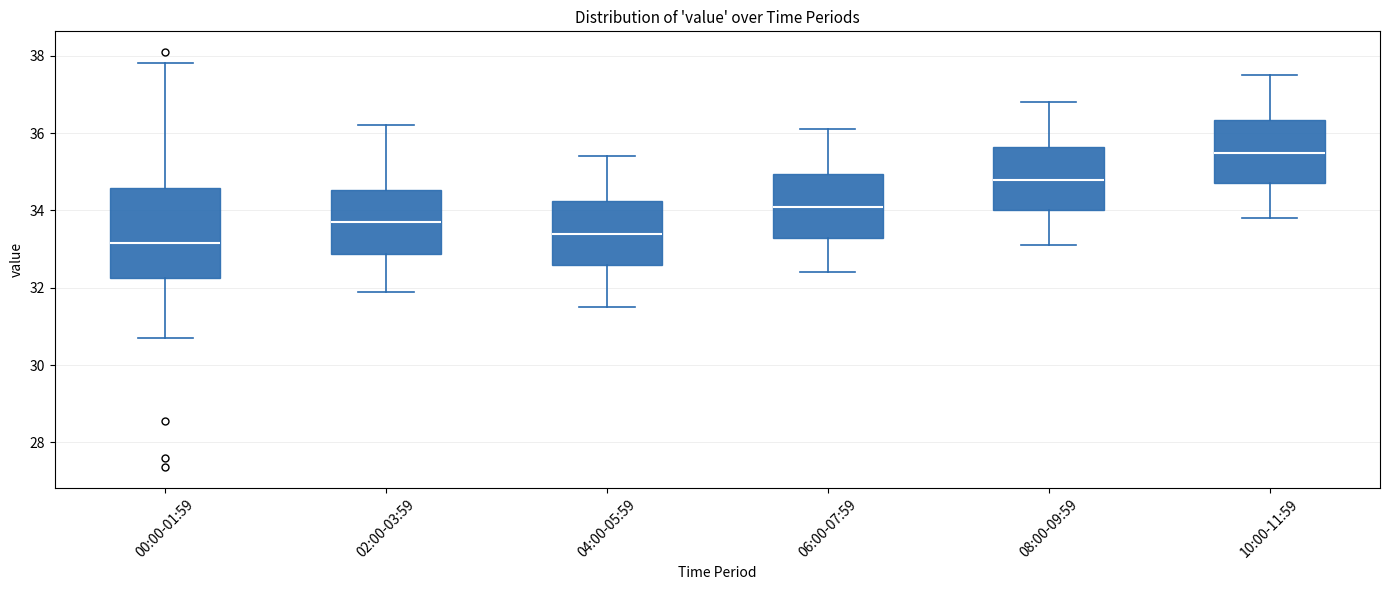

Where is the lower edge of the box for 10:00-11:59 on the y-axis? The values are not printed on the chart, so give them approximately, as read against the axis.

34.8